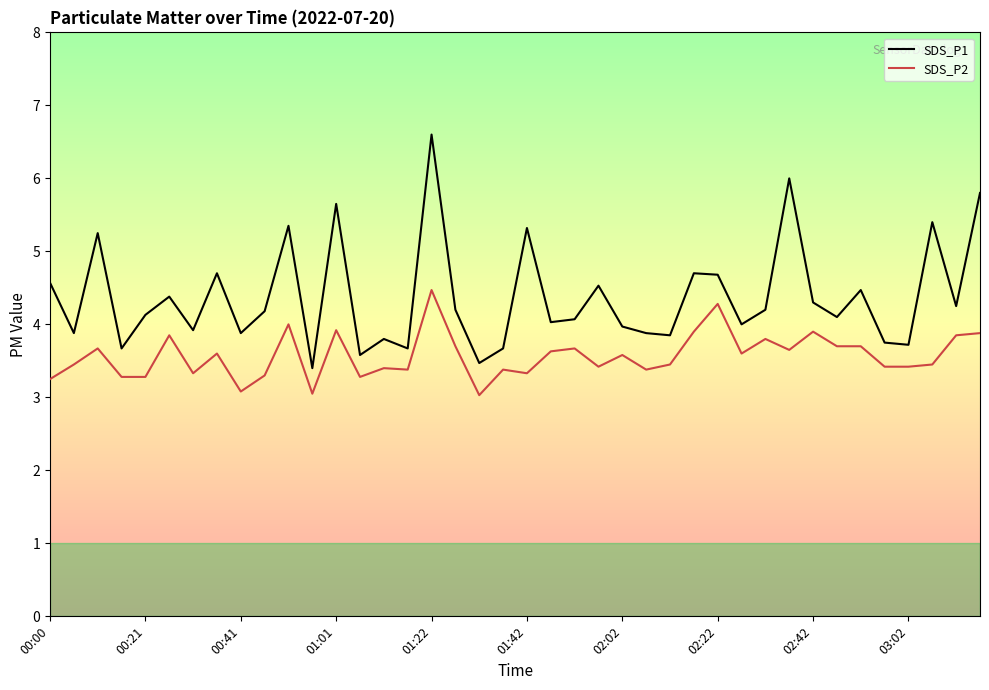

Which series has the widest spread of values?

SDS_P1